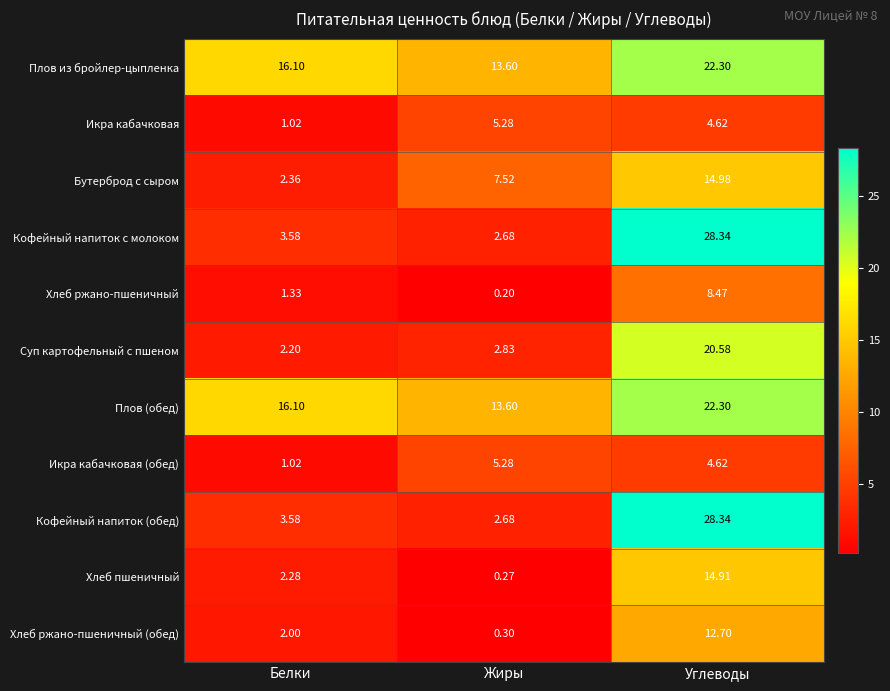

Rank the categories by Икра кабачковая value from highest to lowest.

Жиры, Углеводы, Белки